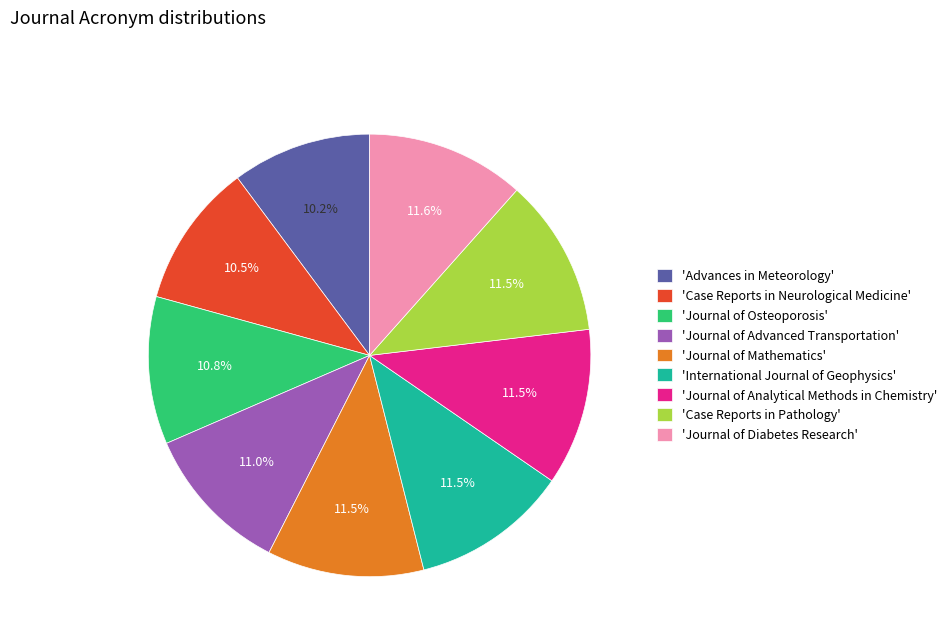

Is there any slice that represents more than half of the pie?

No